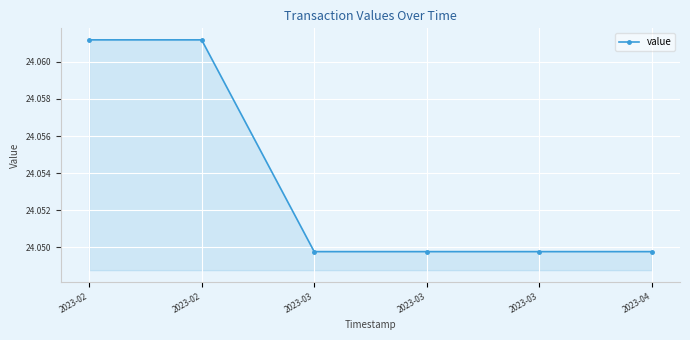

True or false: the data has more than 2 interior local peaks.

False